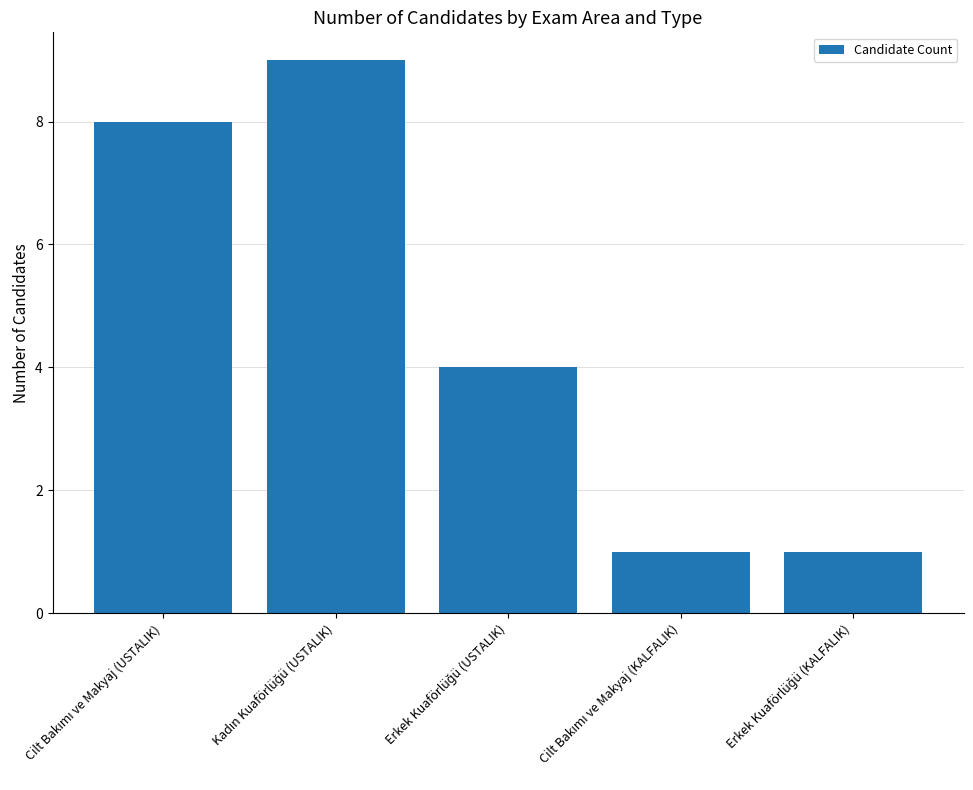

What is the difference between the maximum and second lowest values?

8